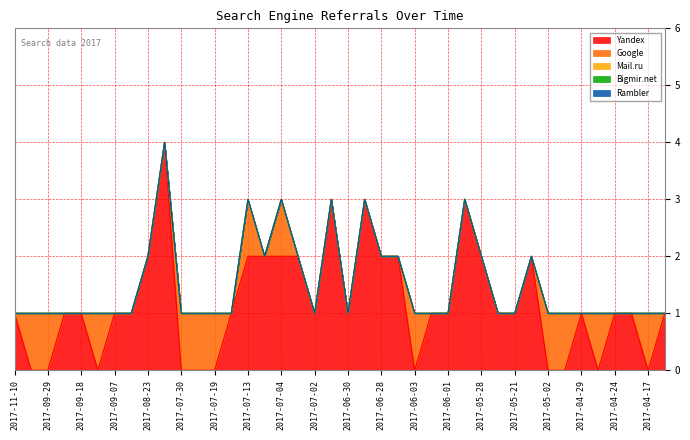

Which series has the largest total across all categories?

Yandex